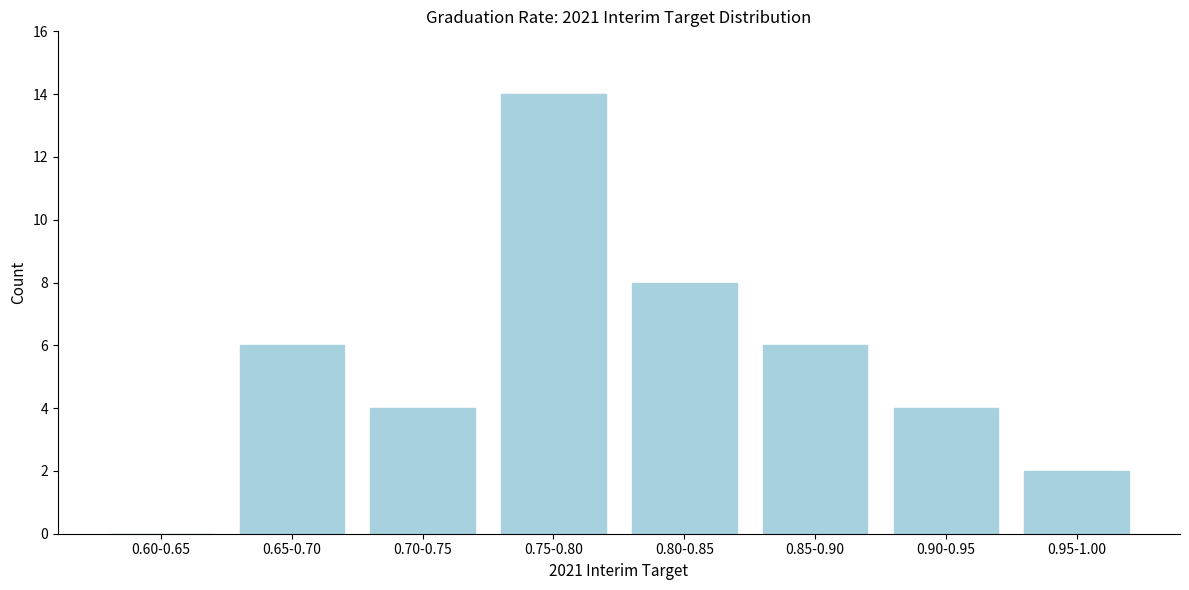

Reading left to right, list all the values displayed in this chart.

0.60-0.65=0	0.65-0.70=6	0.70-0.75=4	0.75-0.80=14	0.80-0.85=8	0.85-0.90=6	0.90-0.95=4	0.95-1.00=2